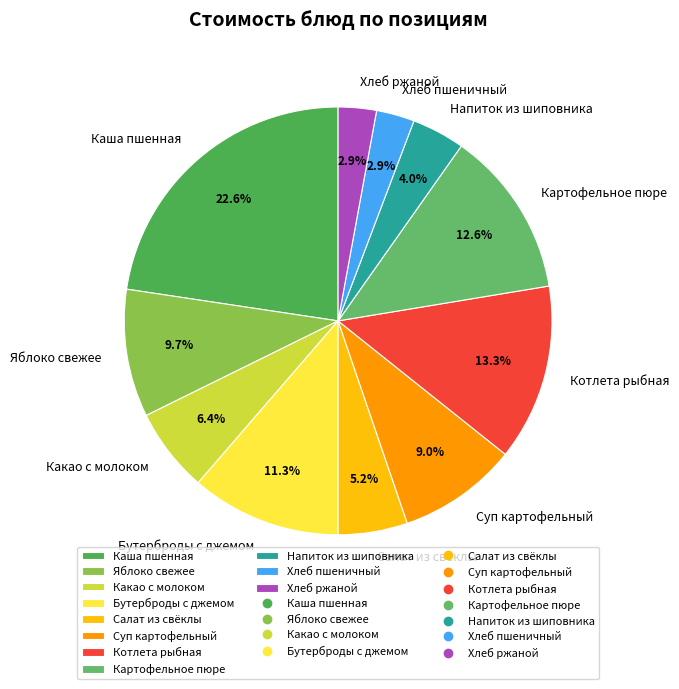

How much of the chart is everything except Яблоко свежее?

90.3%